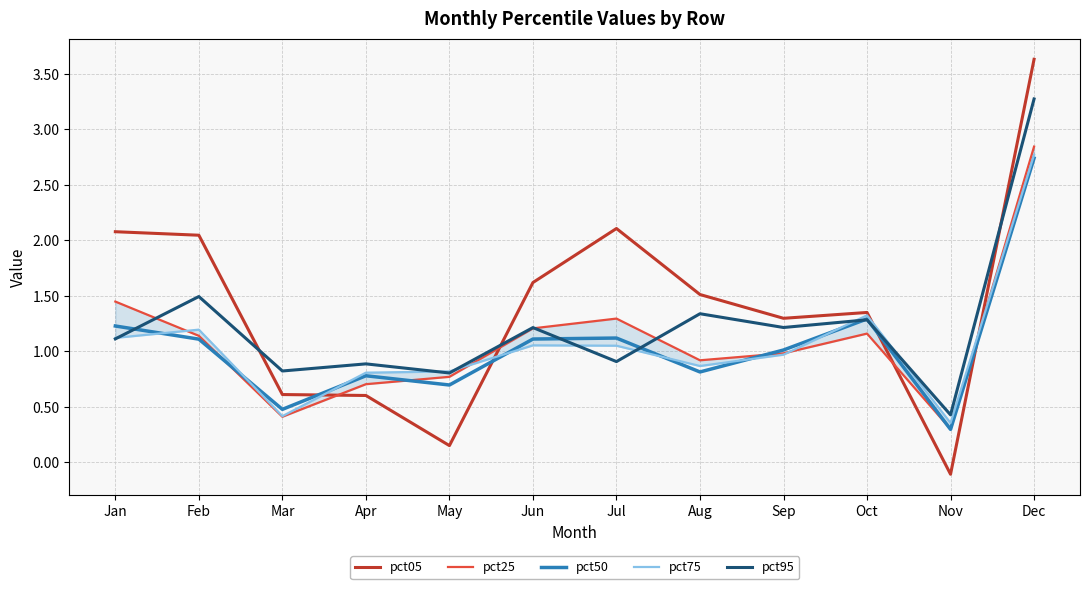

Where does the pct50 series first go above 1?

Jan